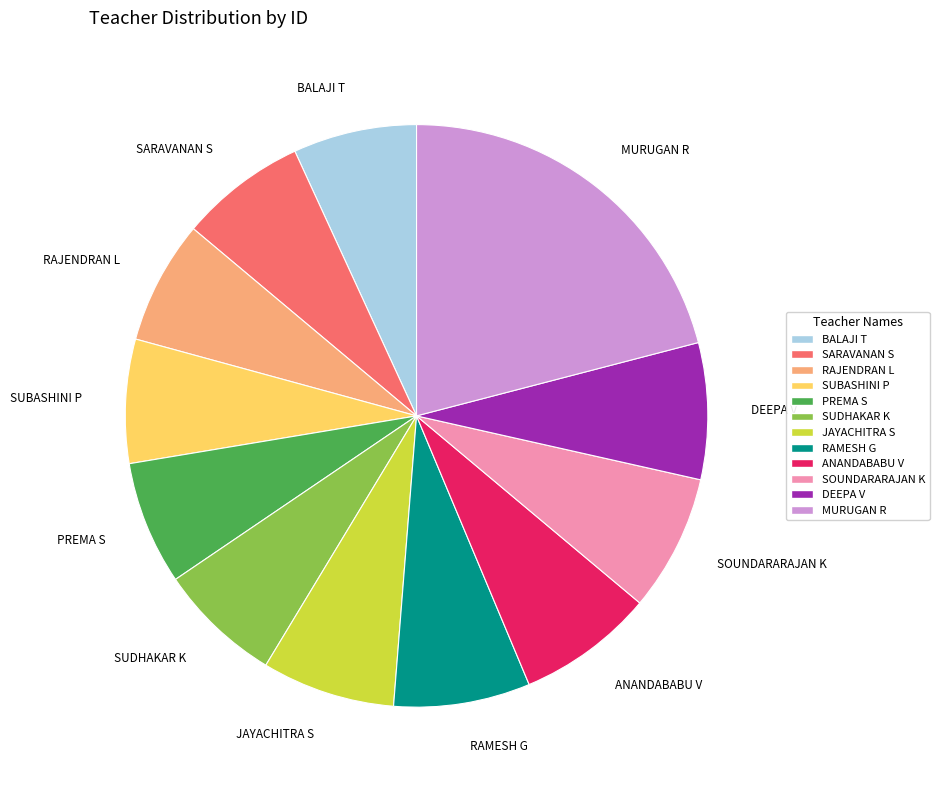

Which category has the biggest portion of the pie?

MURUGAN R